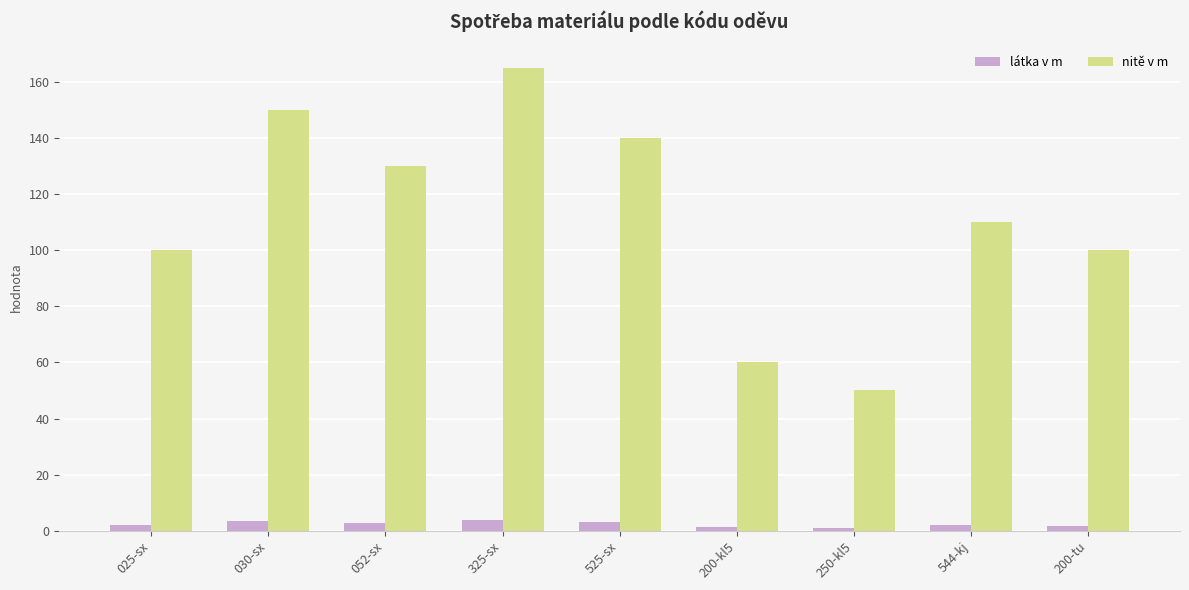

What value does the látka v m series have at 325-sx?

4.0